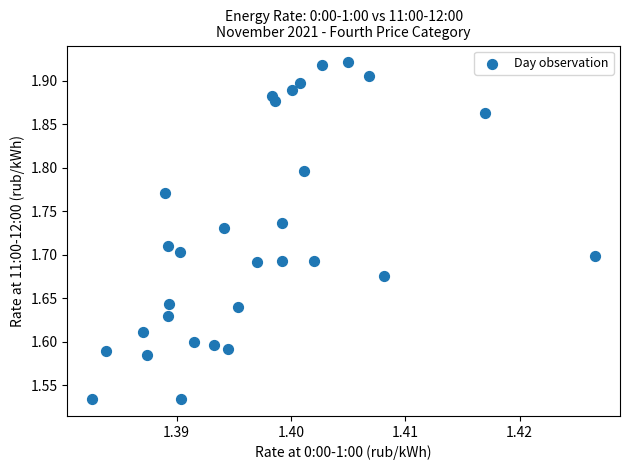

What is the range of Y values (max minus min)?

0.4